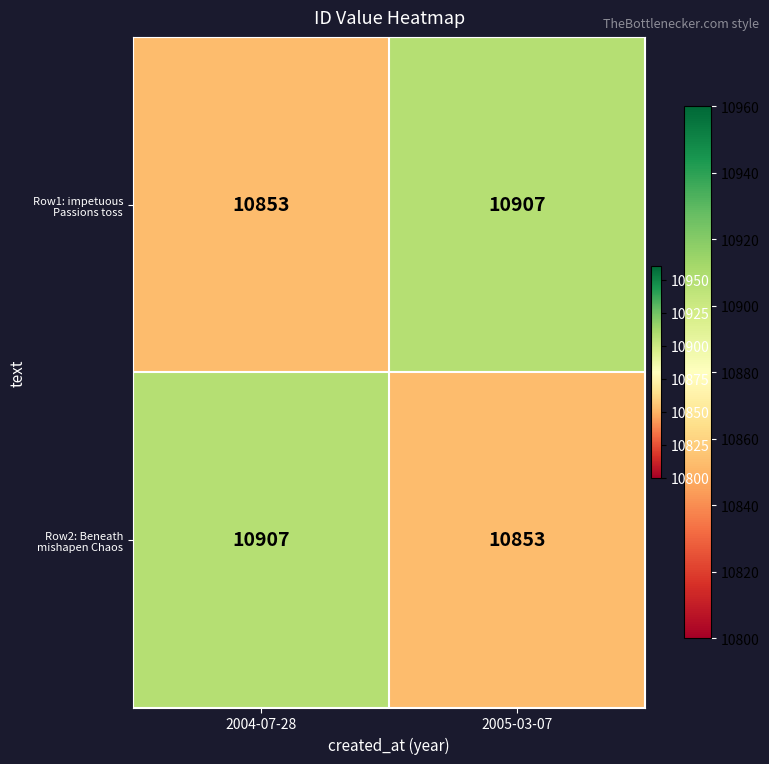

What is the smallest value displayed?

10853